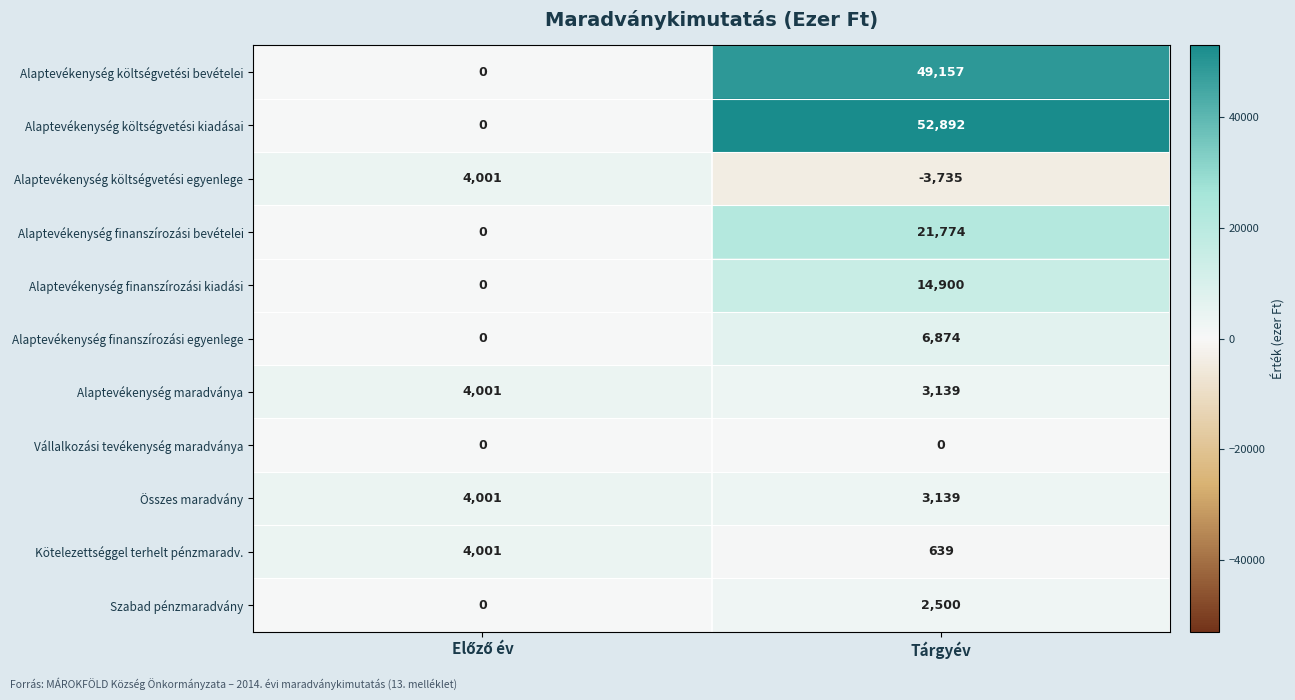

Reading left to right, extract all data points from this chart.

Alaptevékenység költségvetési bevételei: 0	49157
Alaptevékenység költségvetési kiadásai: 0	52892
Alaptevékenység költségvetési egyenlege: 4001	-3735
Alaptevékenység finanszírozási bevételei: 0	21774
Alaptevékenység finanszírozási kiadási: 0	14900
Alaptevékenység finanszírozási egyenlege: 0	6874
Alaptevékenység maradványa: 4001	3139
Vállalkozási tevékenység maradványa: 0	0
Összes maradvány: 4001	3139
Kötelezettséggel terhelt pénzmaradv.: 4001	639
Szabad pénzmaradvány: 0	2500